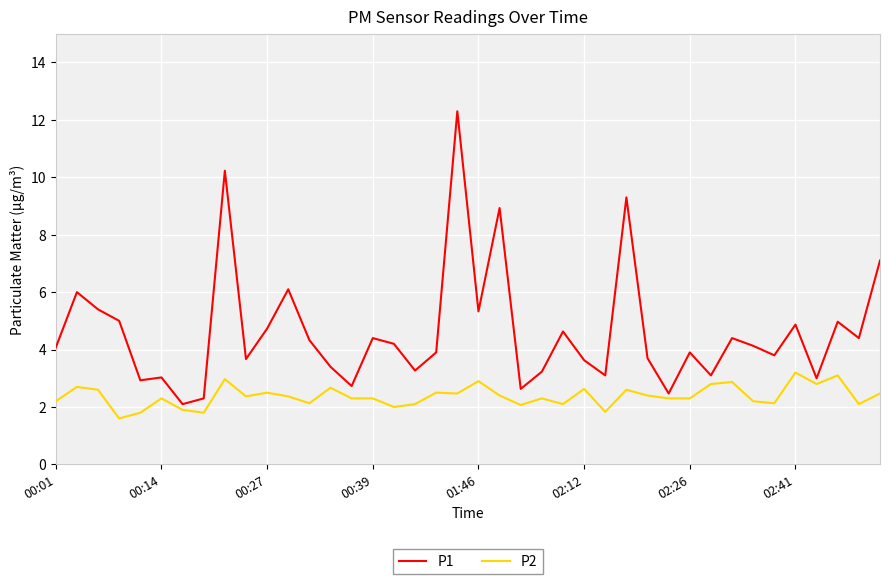

At how many categories does at least one series exceed 8?

4